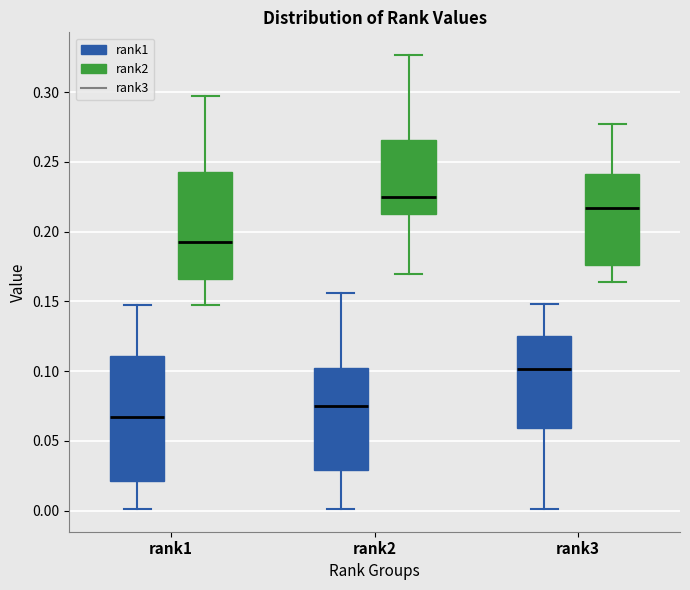

Comparing the boxes themselves (not the whiskers), which one is the tallest?

rank1 (rank1)